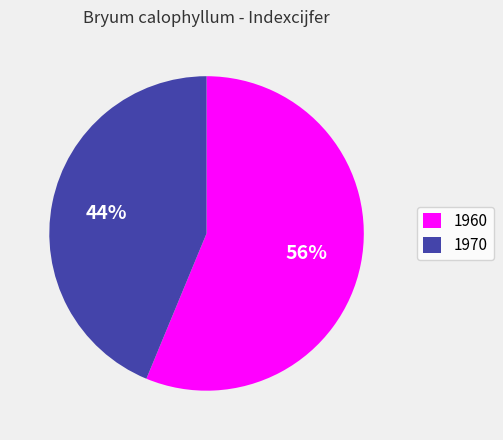

What percentage is the 1960 slice, to the nearest percent?

56%